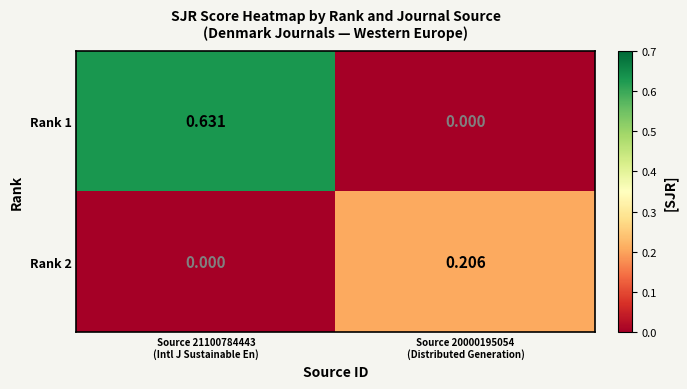

Which series changed the most between Source 21100784443
(Intl J Sustainable En) and Source 20000195054
(Distributed Generation)?

Rank 1